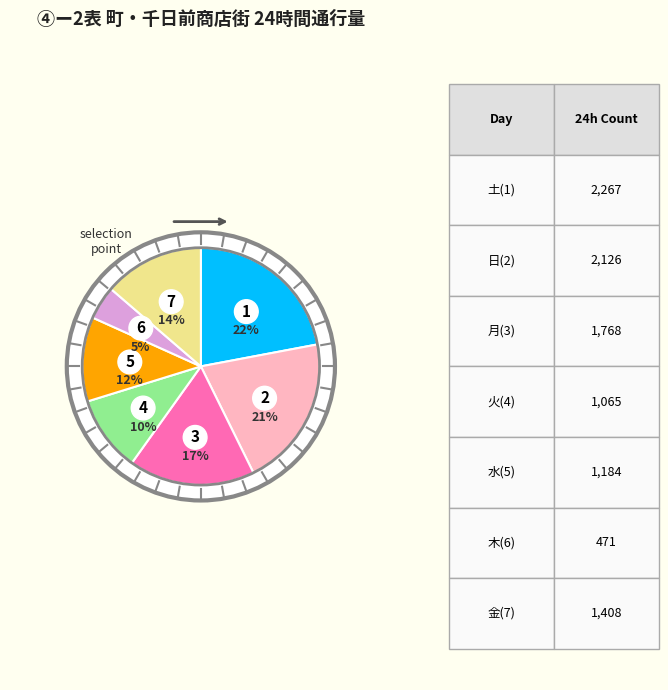

What is the smallest slice in the pie chart?

木(6)